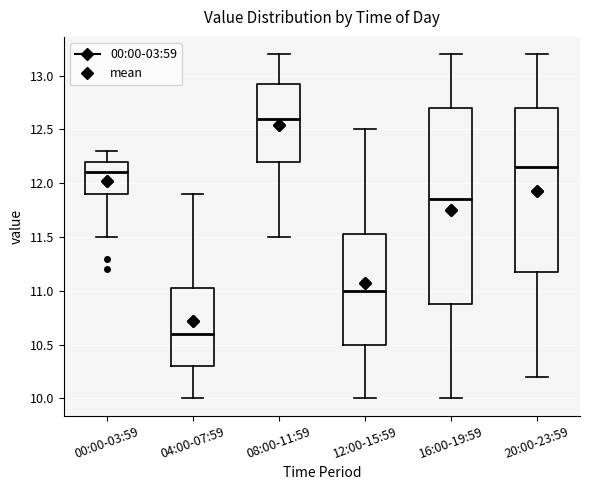

Where is the lower edge of the box for 04:00-07:59 on the y-axis? The values are not printed on the chart, so give them approximately, as read against the axis.

10.30